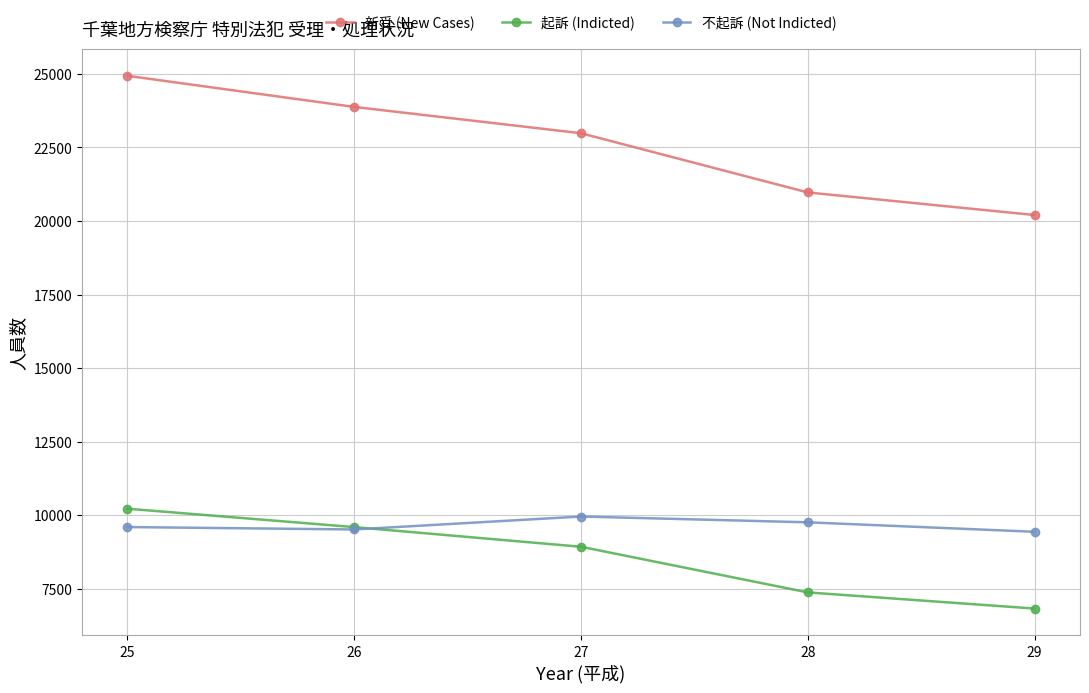

True or false: 不起訴 (Not Indicted) and 新受 (New Cases) cross at least once.

False